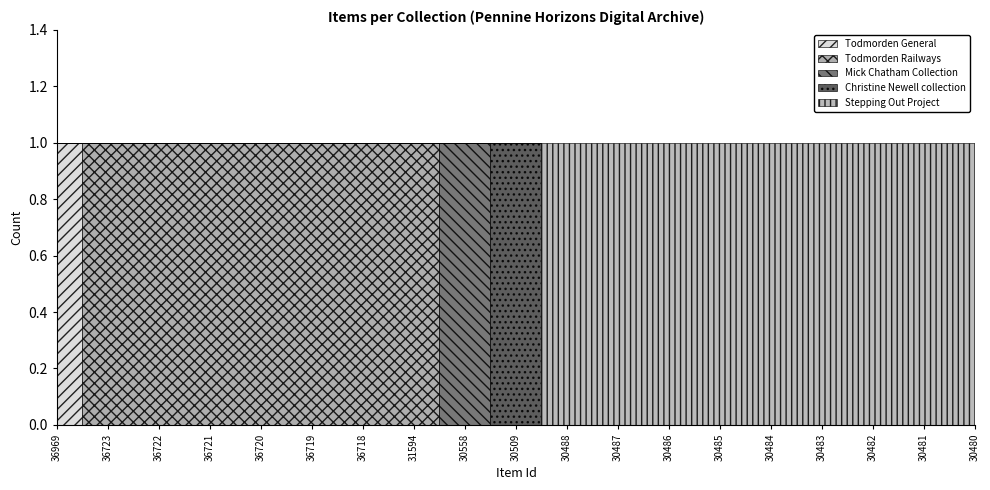

At how many categories does at least one series exceed 0?

19